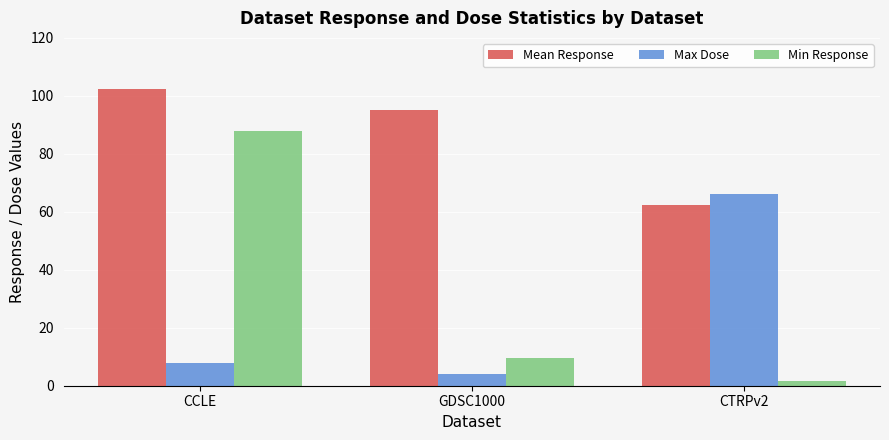

At which category is the sum across all series the highest?

CCLE